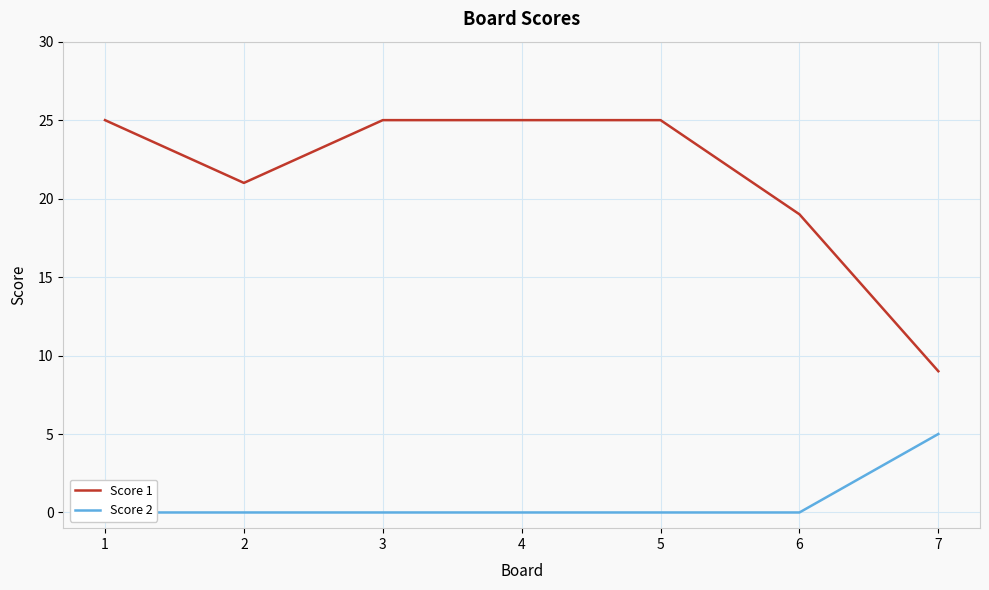

Reading left to right, what are all the values shown in this chart?

Score 1: 1=25	2=21	3=25	4=25	5=25	6=19	7=9
Score 2: 1=0	2=0	3=0	4=0	5=0	6=0	7=5